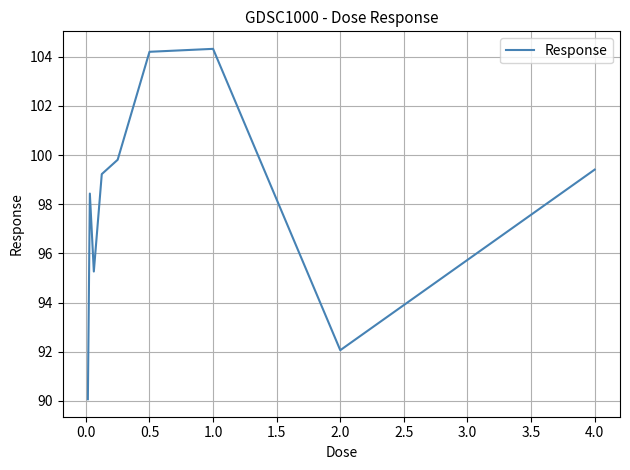

What is the difference between the maximum and minimum values?

14.3